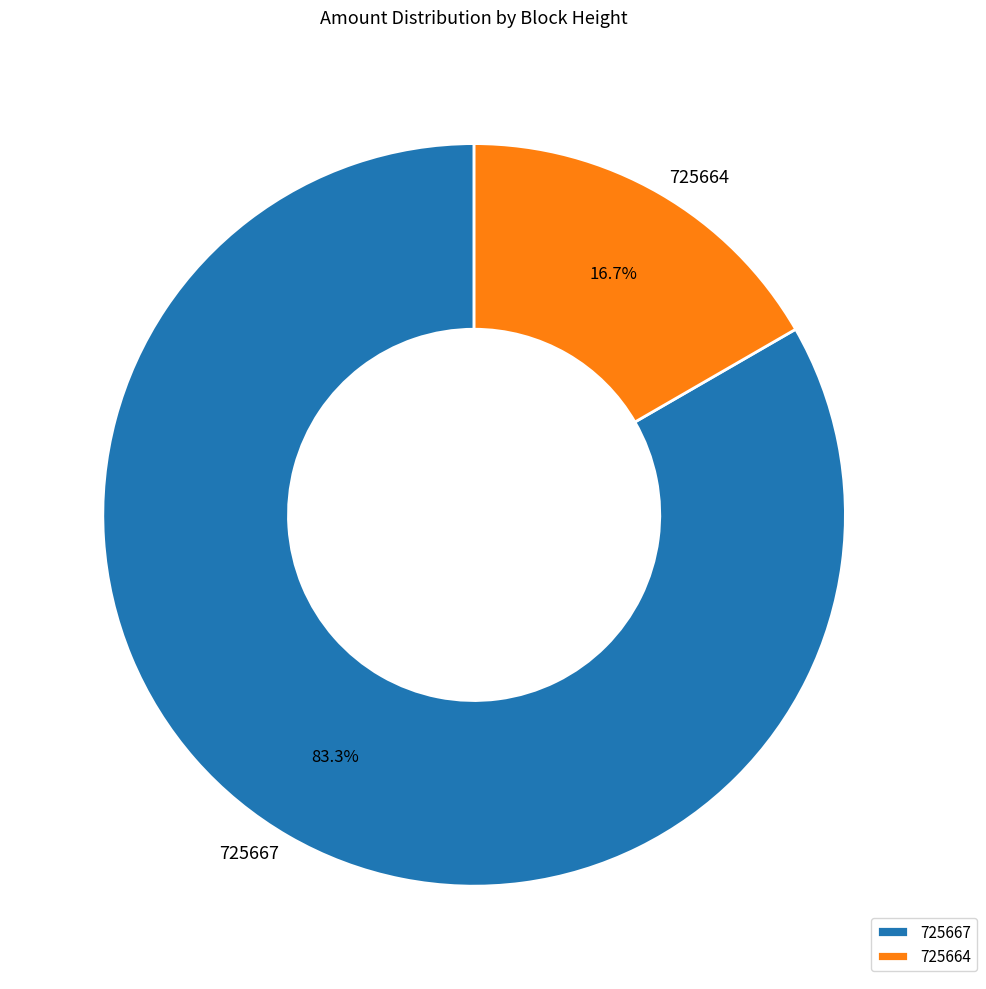

What portion of the pie excludes 725667?

16.7%